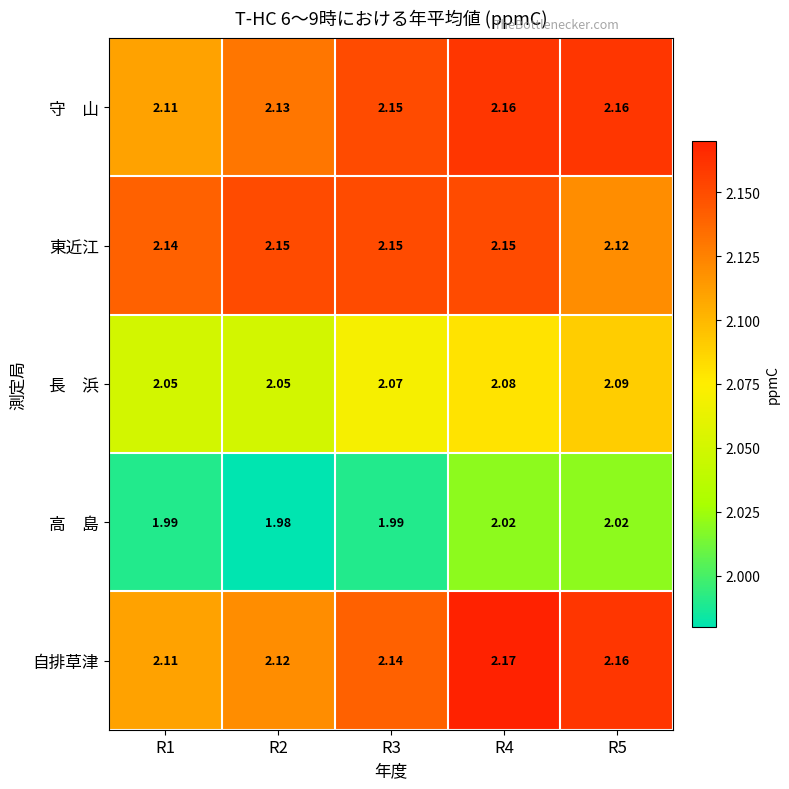

Which series has the widest spread of values?

自排草津